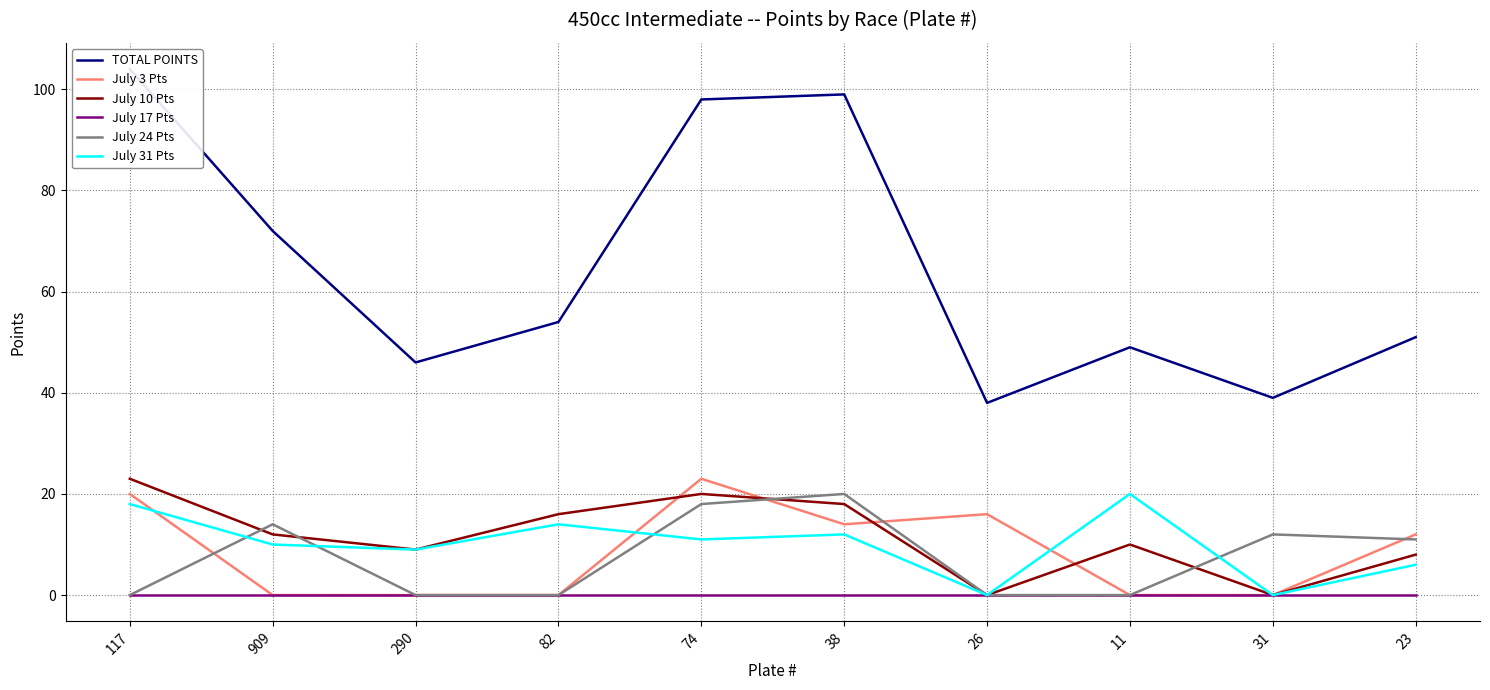

True or false: TOTAL POINTS has a value of 51 at 26.

False